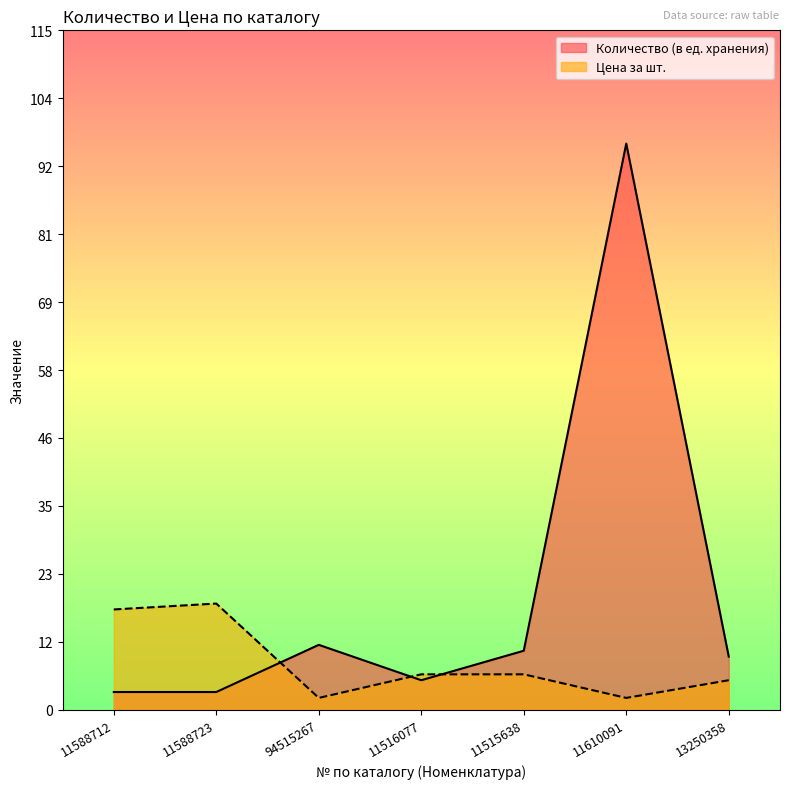

How many data points does each series have?

7